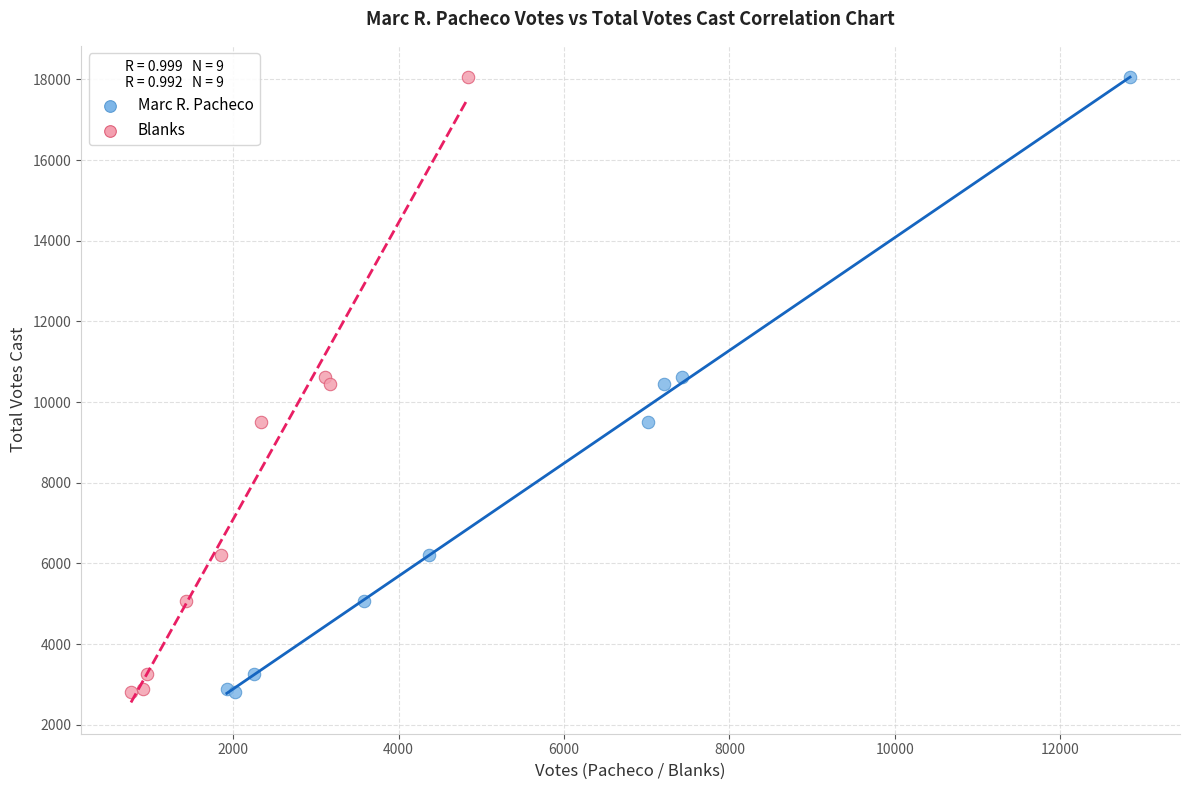

What are all the series names shown in the legend?

Marc R. Pacheco, Blanks